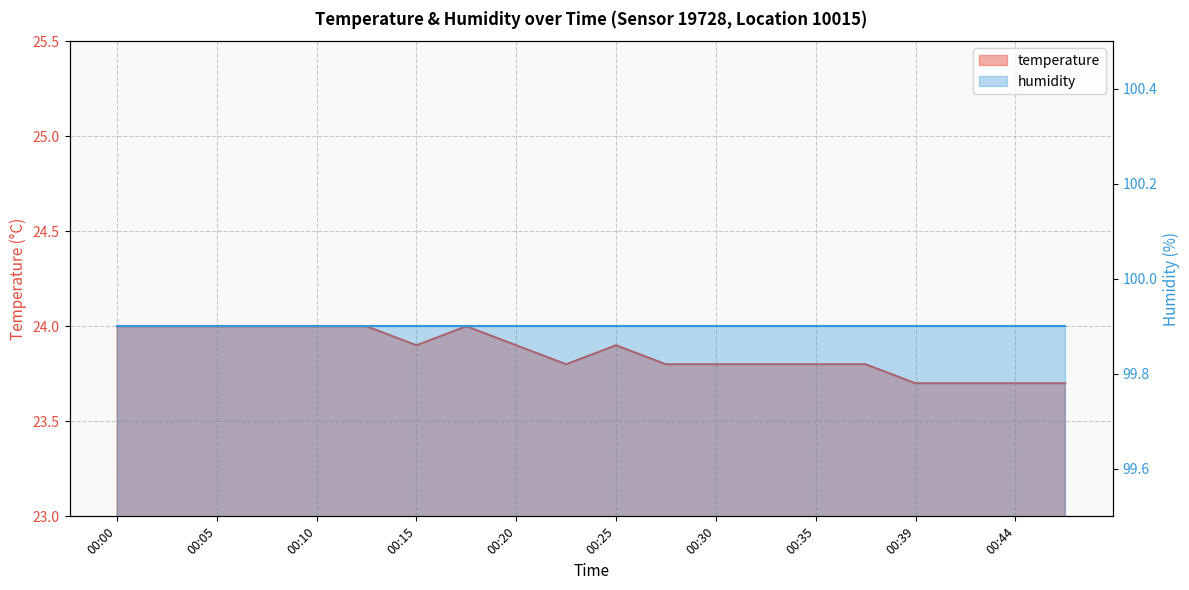

What is the greatest value displayed?

24.0